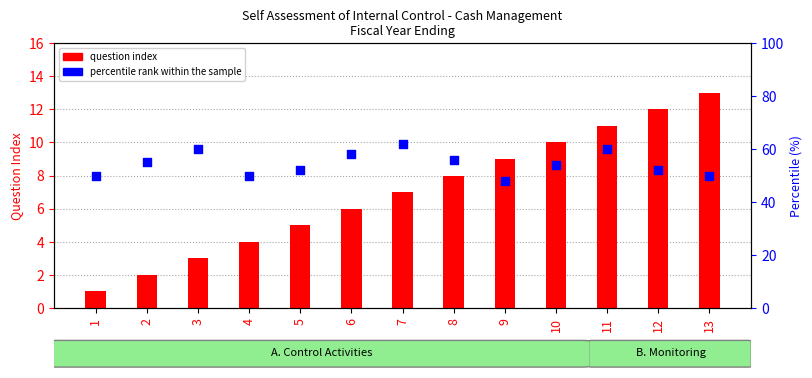

Which series has the largest total across all categories?

percentile rank